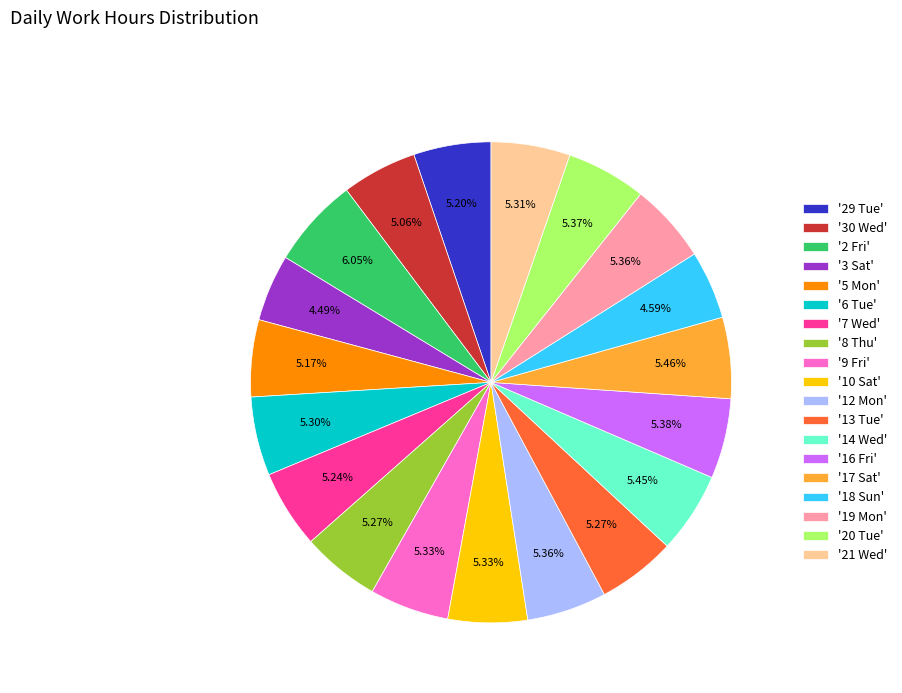

Do '2 Fri' and '30 Wed' together represent more than half of the pie?

No